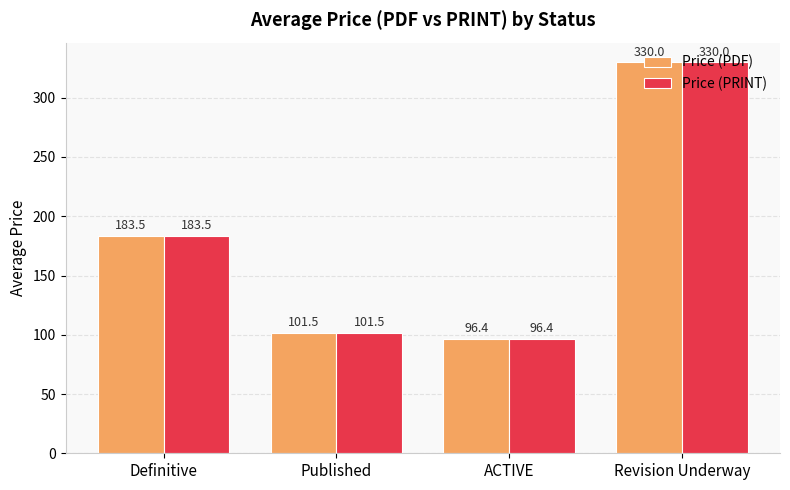

What are all the series names shown in the legend?

Price (PDF), Price (PRINT)